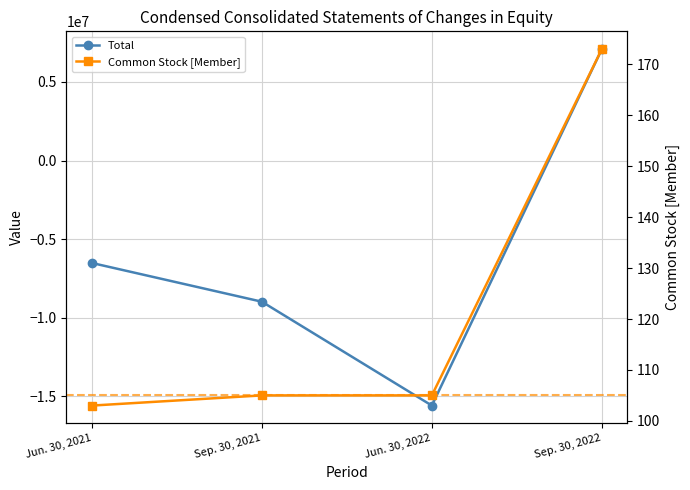

True or false: Total has more than 1 interior local peaks.

False